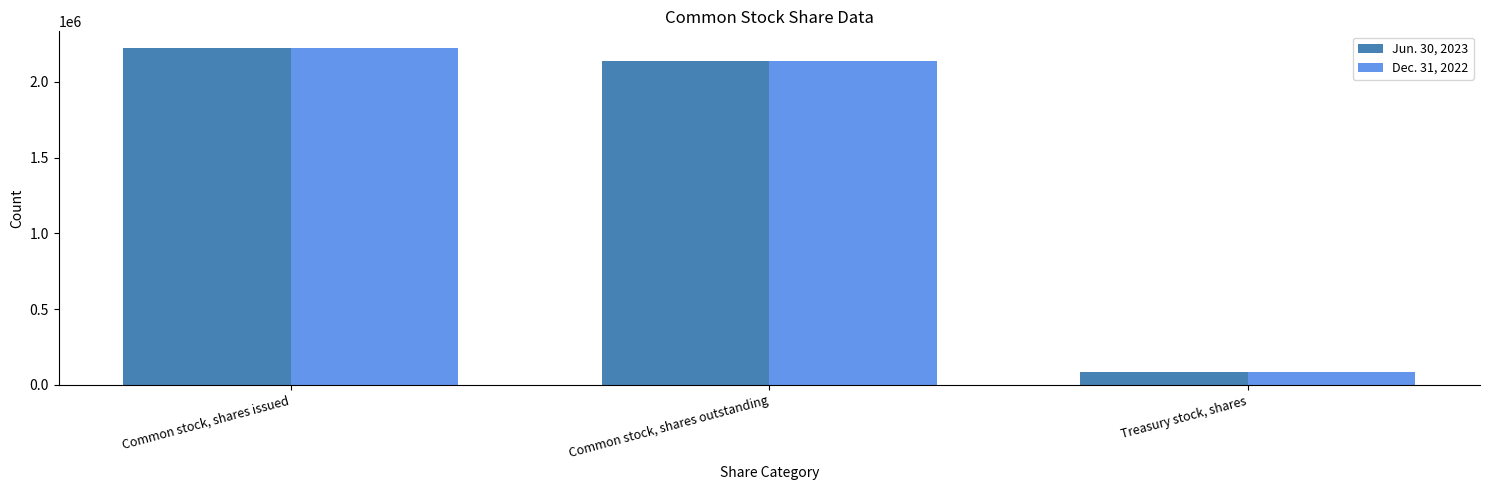

What is the difference between the maximum and minimum values in the Dec. 31, 2022 series?

2136000